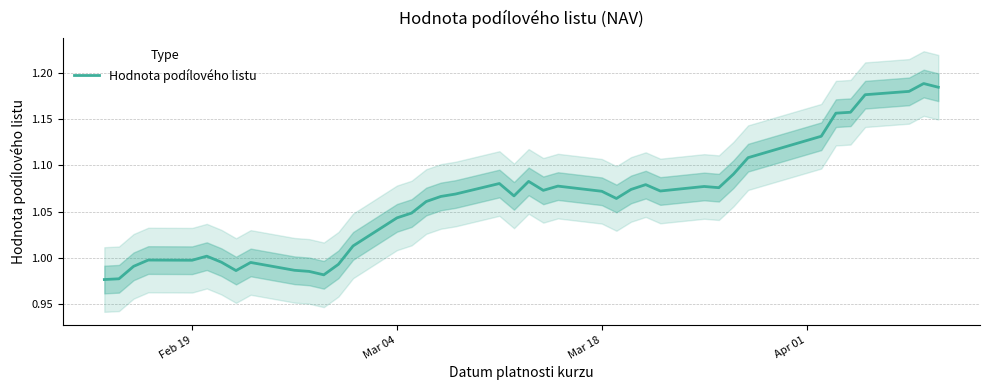

What is the difference between the maximum and minimum values?

0.2